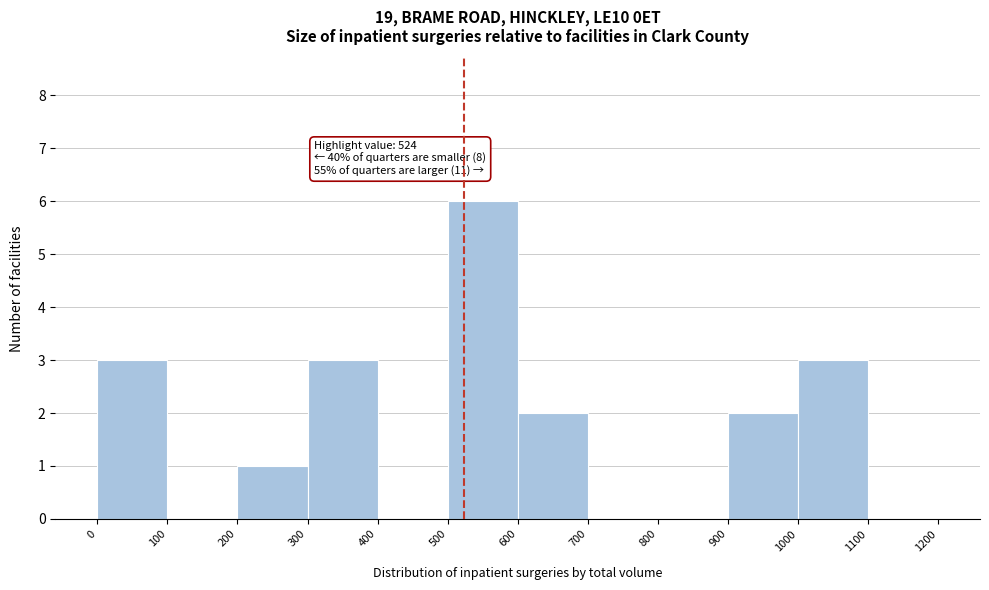

Over which range of the x-axis is the bar tallest?

500 to 600